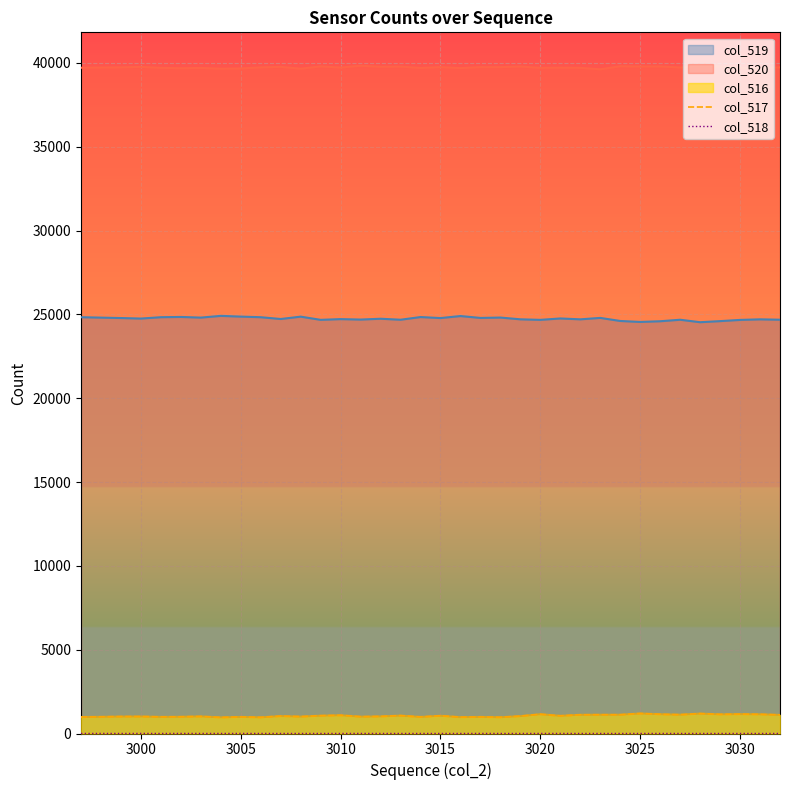

What is the maximum value shown in the chart?

39837